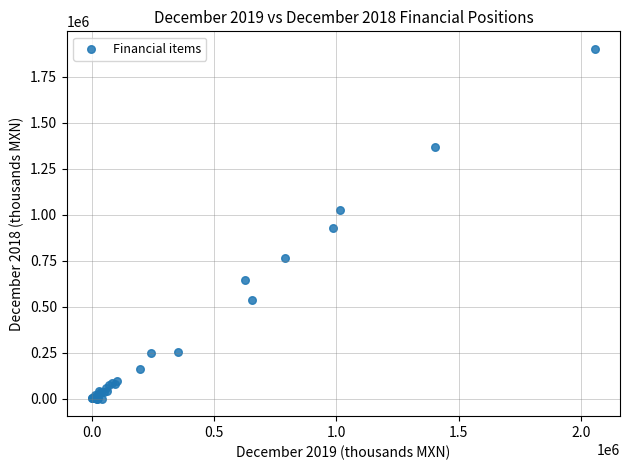

What Y value in the scatter plot is closest to 951266?

930316